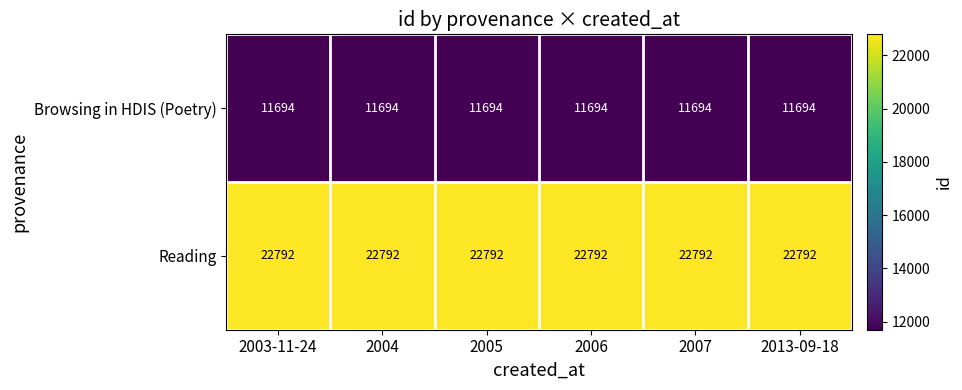

Rank the series by their maximum value, from lowest to highest.

Browsing in HDIS (Poetry), Reading